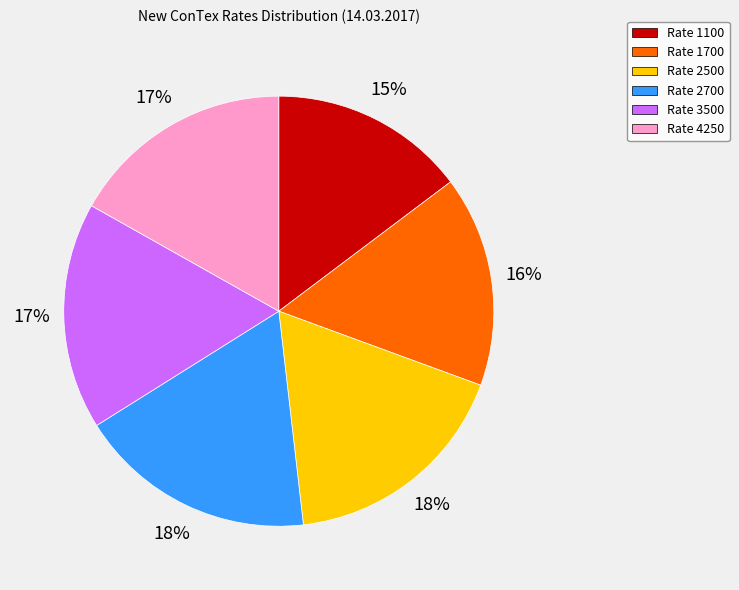

To the nearest percent, what is the difference between the largest and smallest slice percentages?

3%